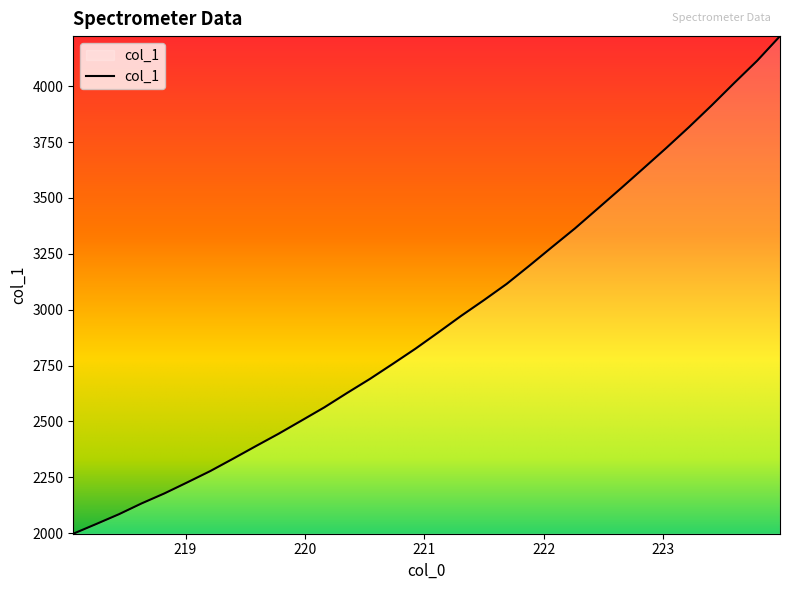

What is the greatest value displayed?

4224.1